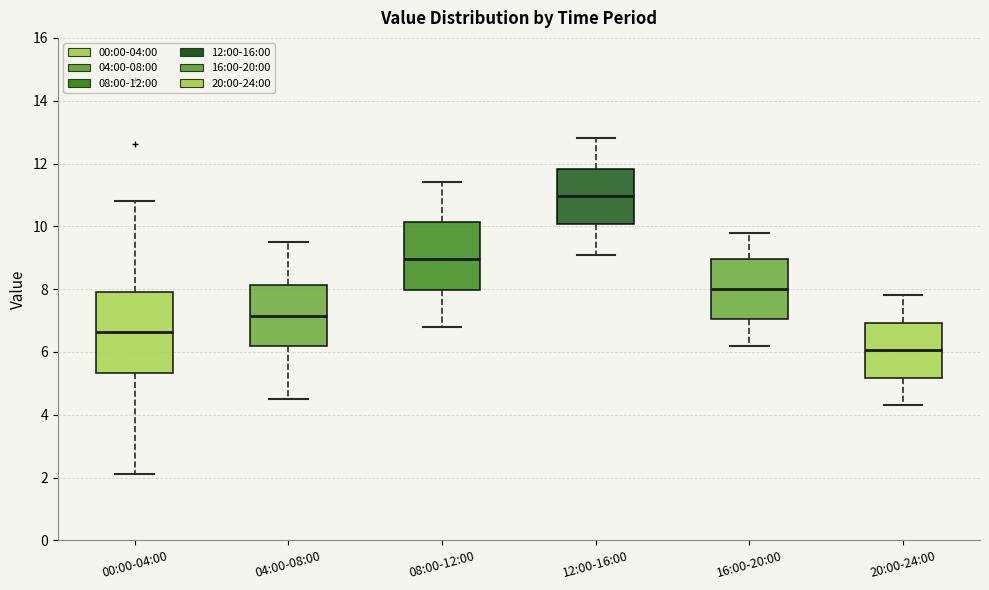

Which box's median line is the highest?

12:00-16:00